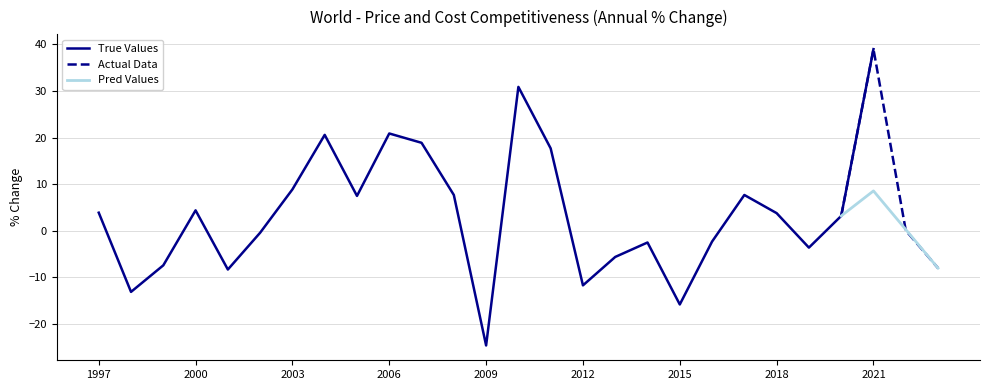

Where is the first local minimum?

1998